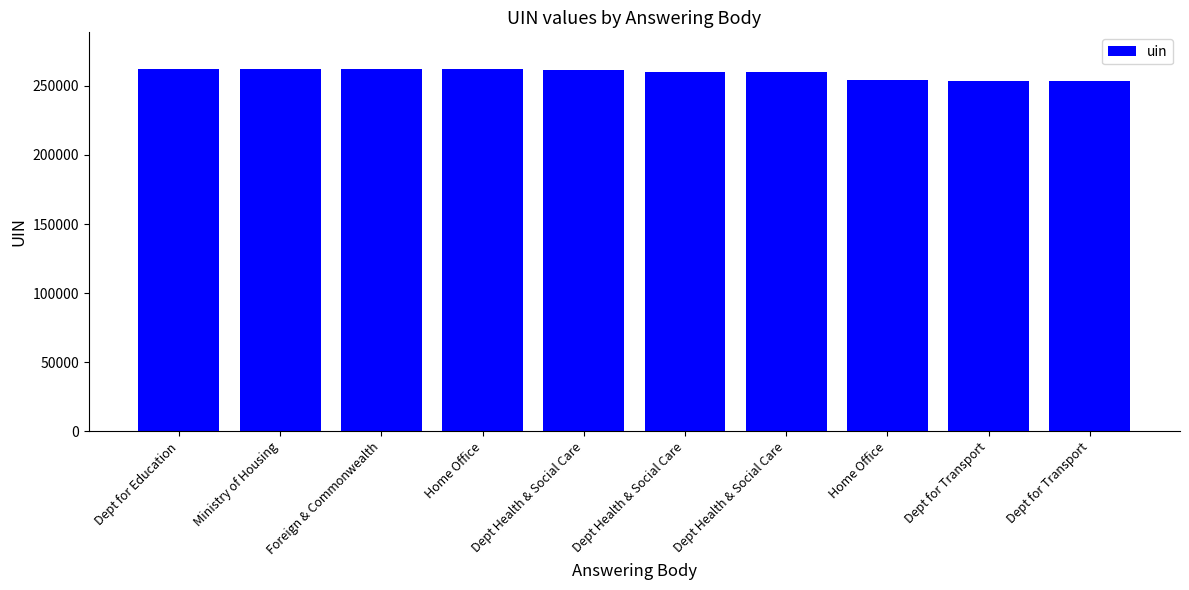

What is the greatest value displayed?

262442